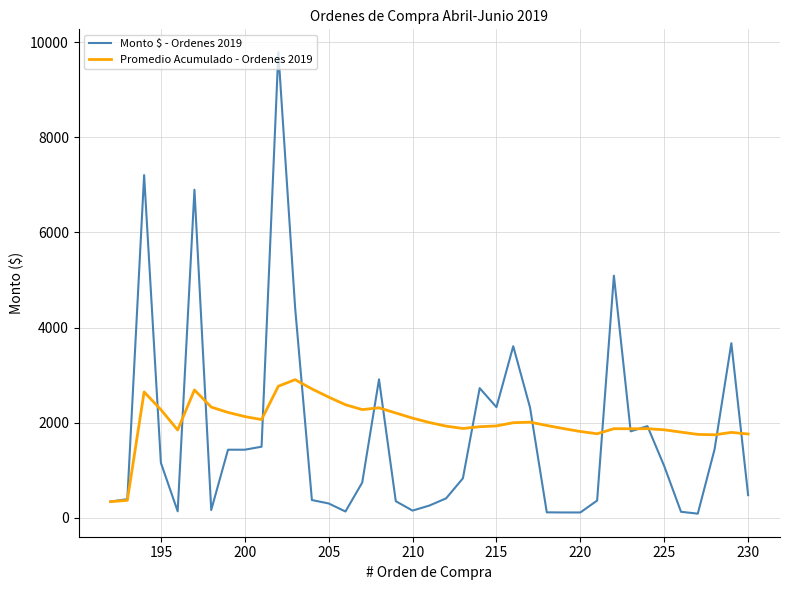

How many values in the Promedio Acumulado - Ordenes 2019 series exceed 1939?

20